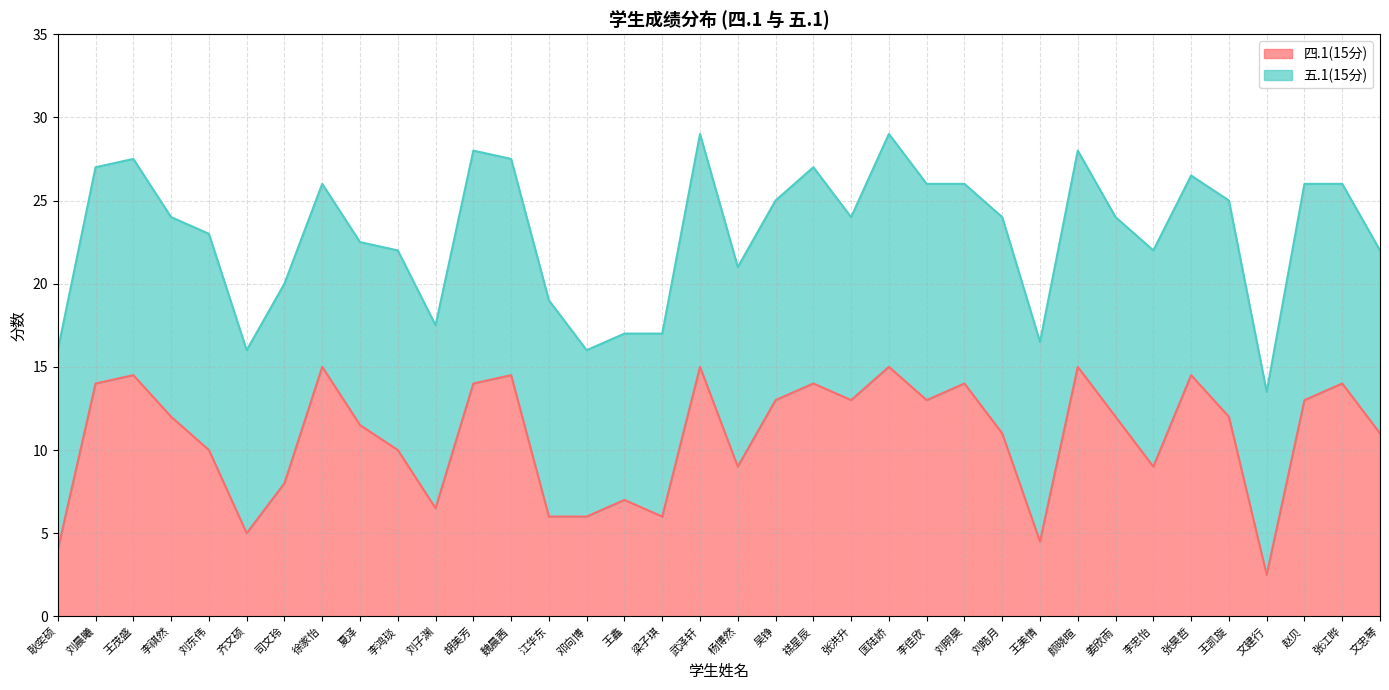

What is the smallest value displayed?

2.5